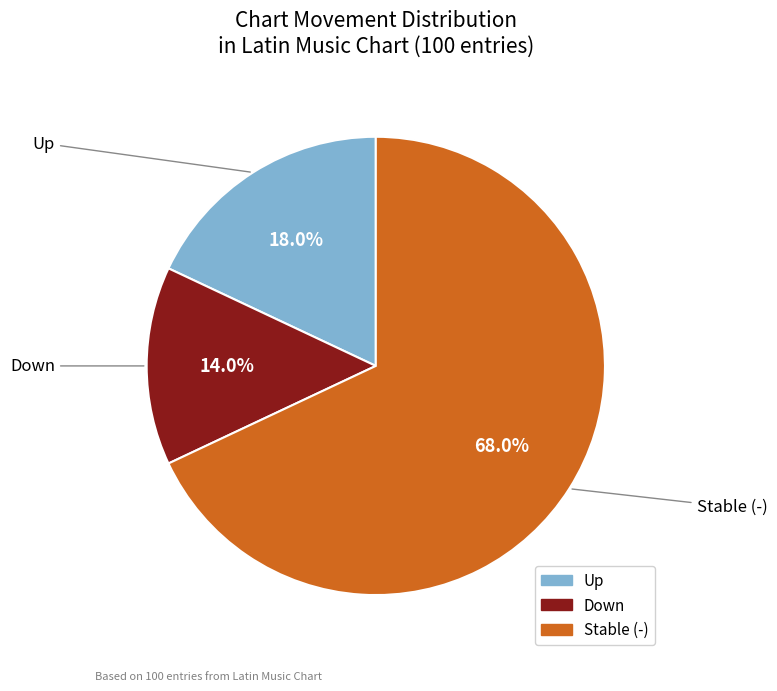

Is there any slice that represents more than half of the pie?

Yes